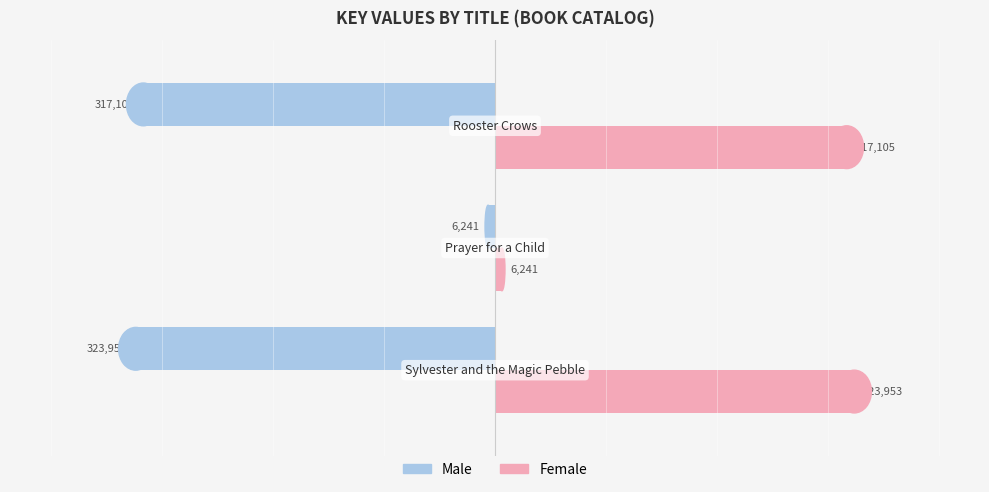

What is the maximum value shown in the chart?

323953